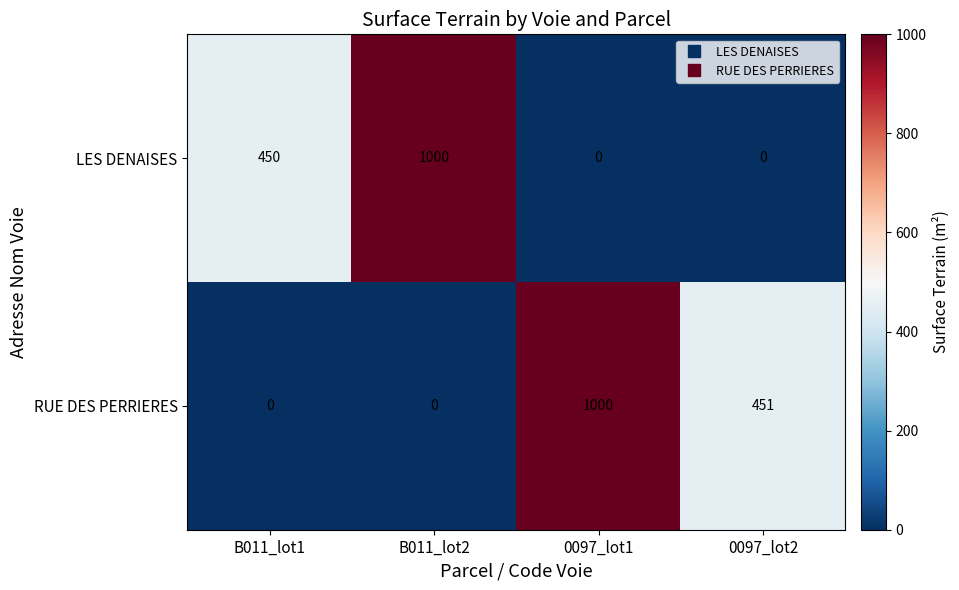

What is the difference between the highest and lowest values at 0097_lot1?

1000